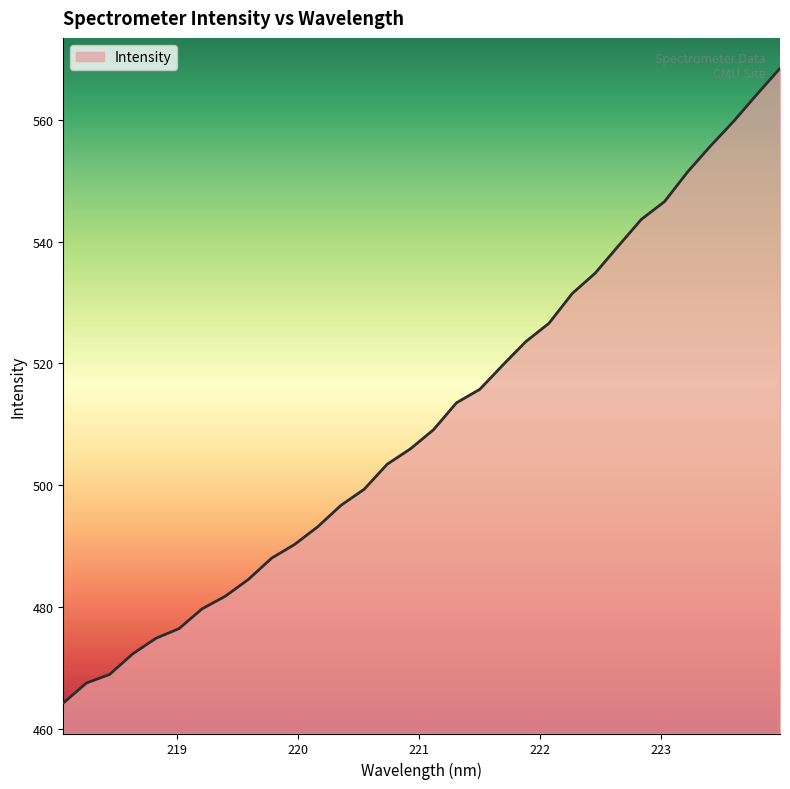

What is the difference between the maximum and minimum values?

104.2